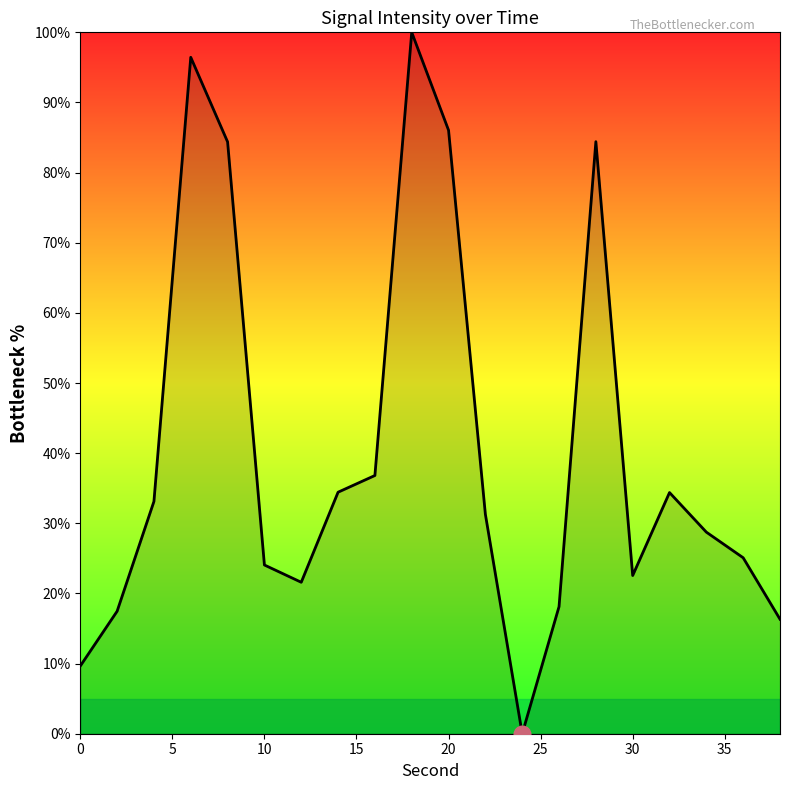

What is the difference between the maximum and minimum values?

100.0